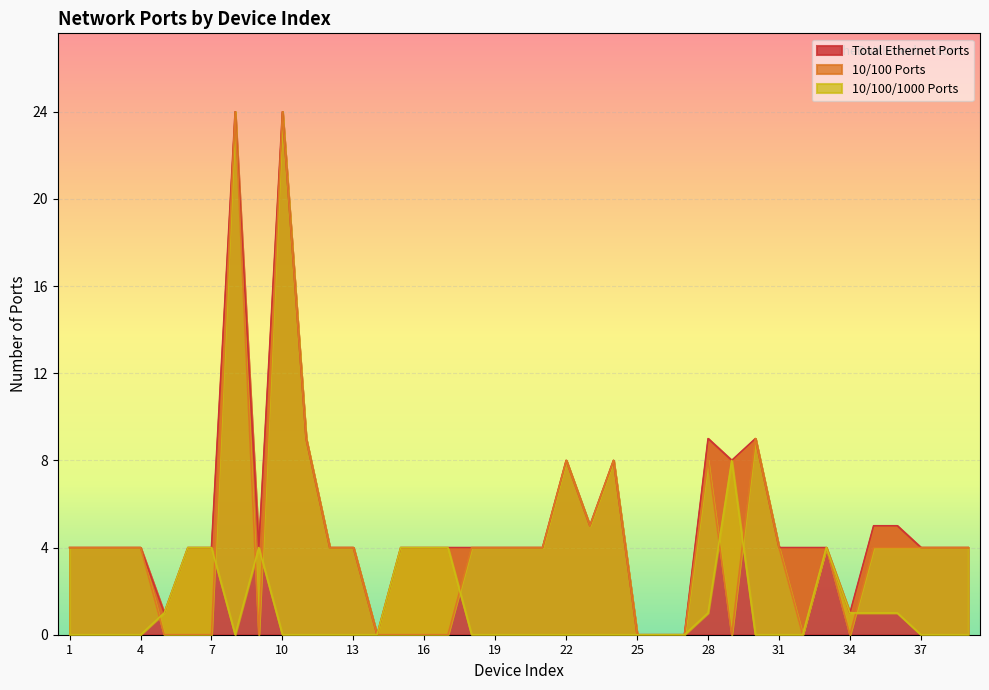

Reading left to right, transcribe all the data shown in this chart.

Total Ethernet Ports: 4	4	4	4	1	4	4	24	4	24	9	4	4	0	4	4	4	4	4	4	4	8	5	8	0	0	0	9	8	9	4	4	4	1	5	5	4	4	4
10/100 Ports: 4	4	4	4	0	0	0	24	0	24	9	4	4	0	0	0	0	4	4	4	4	8	5	8	0	0	0	8	0	9	4	0	4	0	4	4	4	4	4
10/100/1000 Ports: 0	0	0	0	1	4	4	0	4	0	0	0	0	0	4	4	4	0	0	0	0	0	0	0	0	0	0	1	8	0	0	0	4	1	1	1	0	0	0